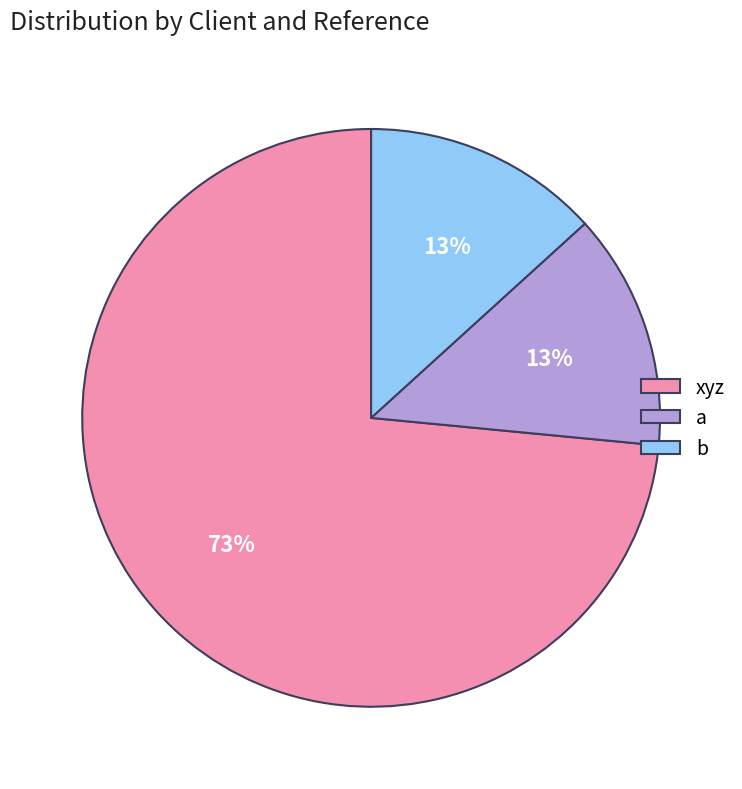

True or false: b accounts for 13% of the total.

True